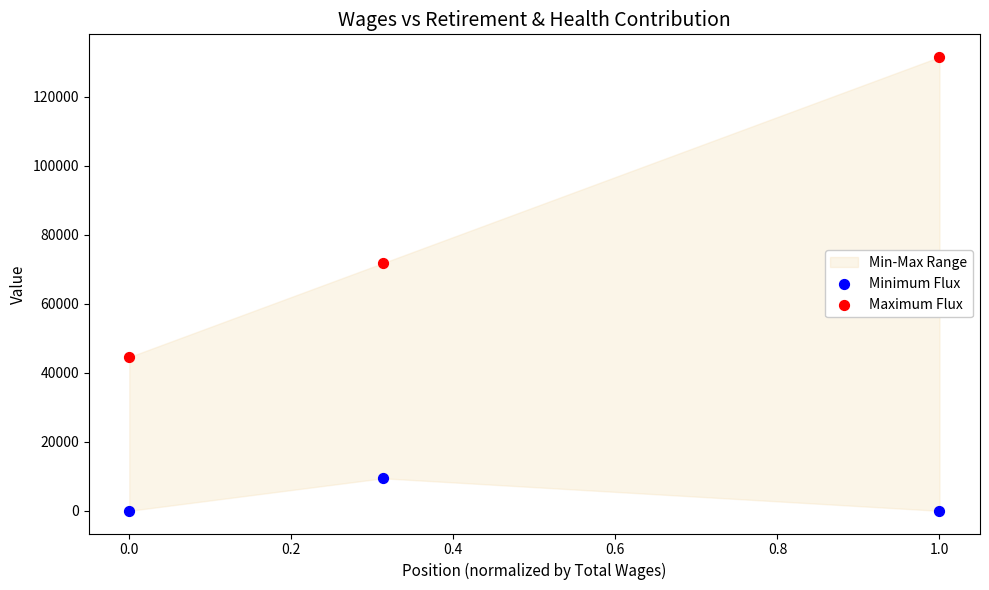

In the Maximum Flux series, what Y value is closest to 88058?

71807